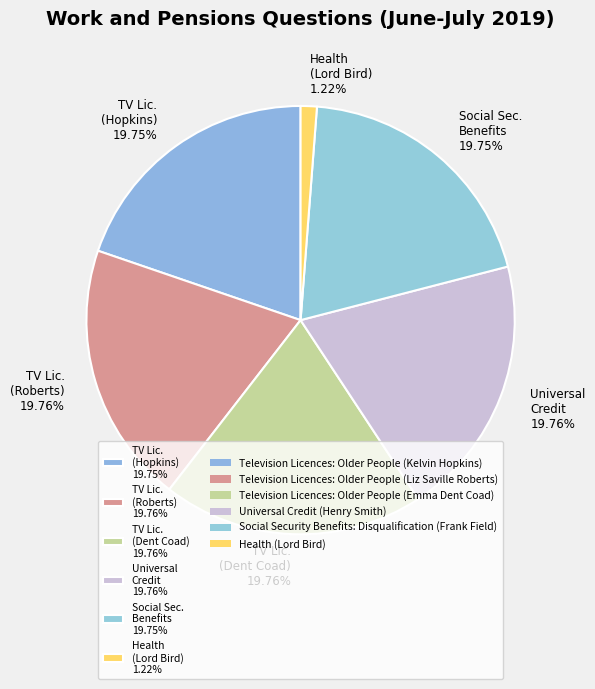

Which slice is the smallest?

Health (Lord Bird) 1.22%